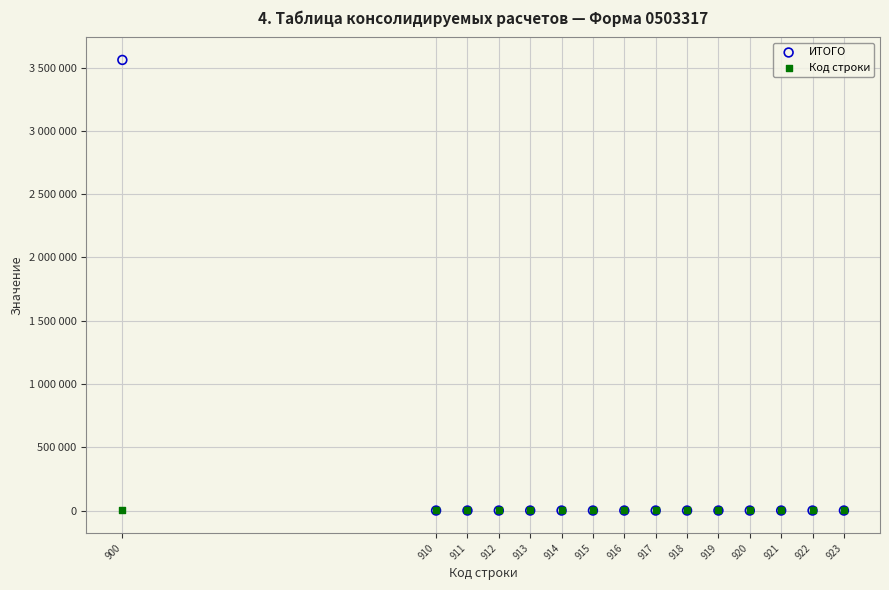

Which series contains the highest Y value?

ИТОГО